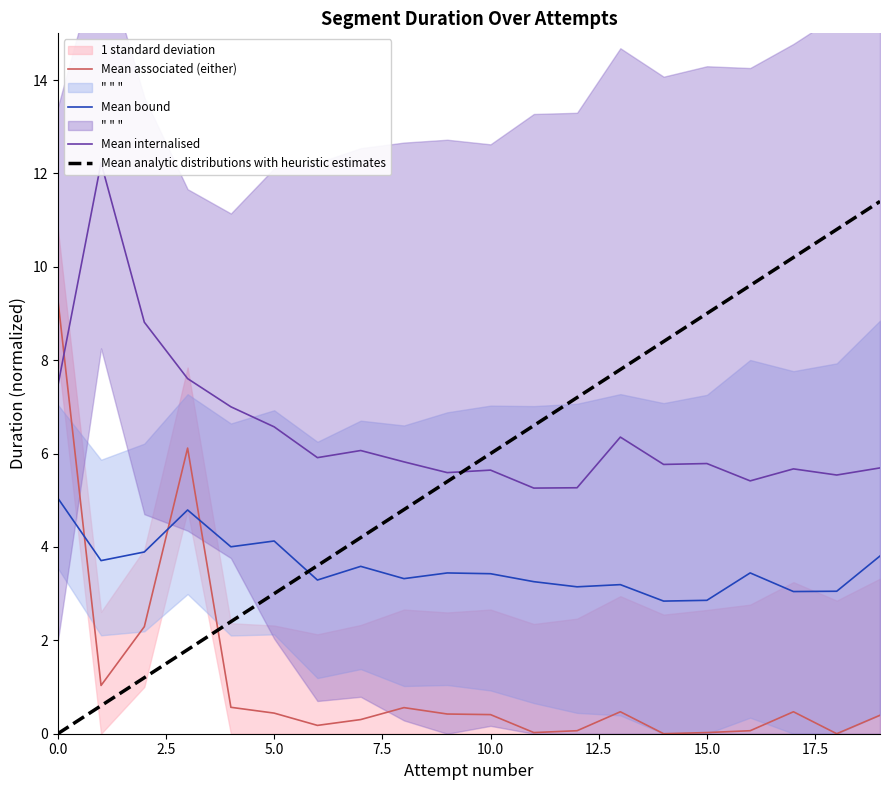

Reading left to right, extract all data points from this chart.

Mean associated (either): 9.3	1.0	2.3	6.1	0.6	0.4	0.2	0.3	0.6	0.4	0.4	0.0	0.1	0.5	0.0	0.0	0.1	0.5	0.0	0.4
Mean bound: 5.0	3.7	3.9	4.8	4.0	4.1	3.3	3.6	3.3	3.4	3.4	3.3	3.1	3.2	2.8	2.9	3.4	3.0	3.1	3.8
Mean internalised: 7.4	12.2	8.8	7.6	7.0	6.6	5.9	6.1	5.8	5.6	5.6	5.3	5.3	6.4	5.8	5.8	5.4	5.7	5.5	5.7
Mean analytic distributions with heuristic estimates: 0.0	0.6	1.2	1.8	2.4	3.0	3.6	4.2	4.8	5.4	6.0	6.6	7.2	7.8	8.4	9.0	9.6	10.2	10.8	11.4